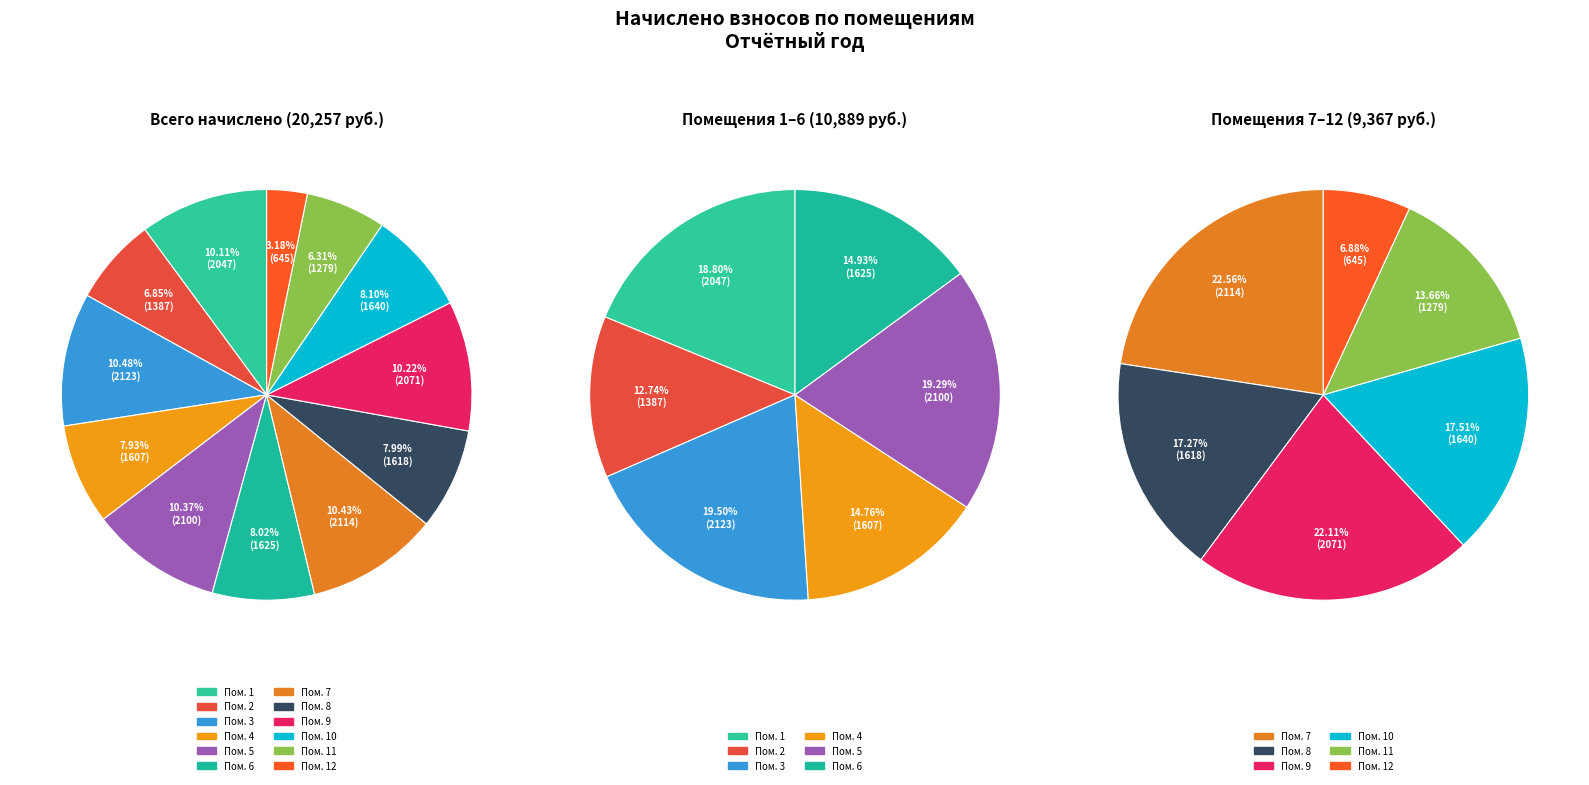

The 5 slice represents 1% of the pie. True or false?

False